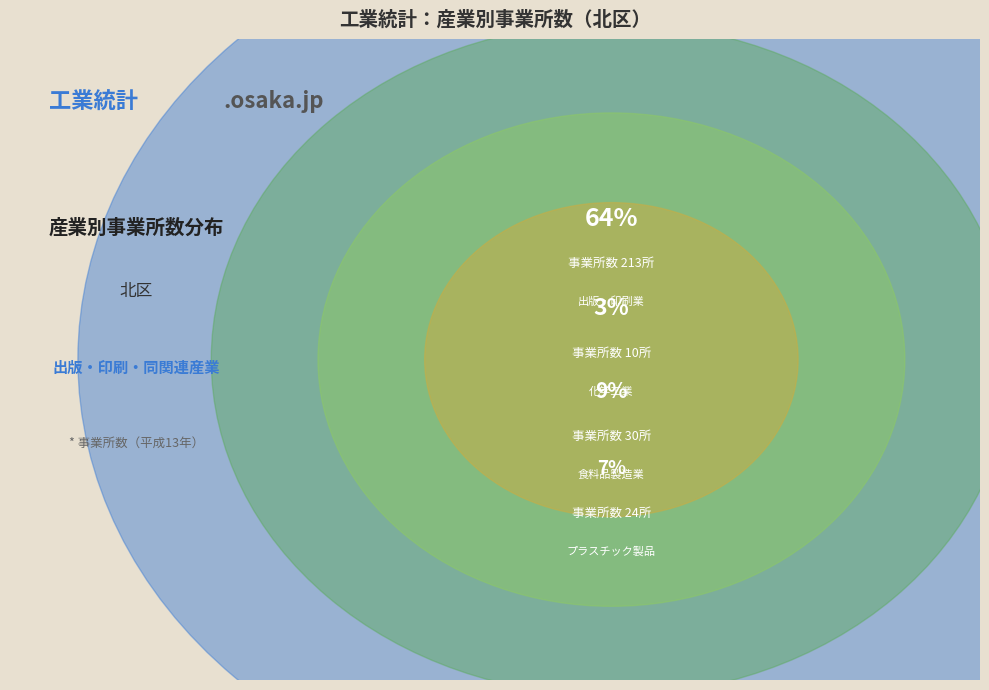

What is the change in value from 食料品製造業 to 化学工業?

-20